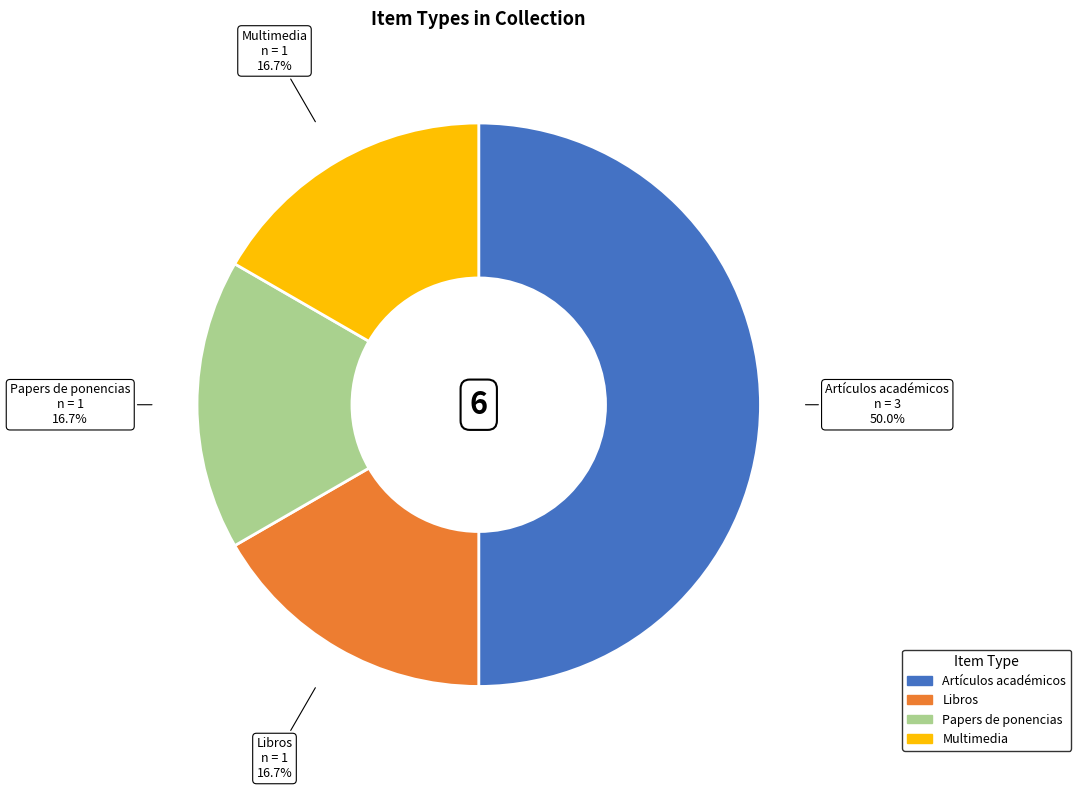

To the nearest percent, what is the difference between the largest and smallest slice percentages?

33%